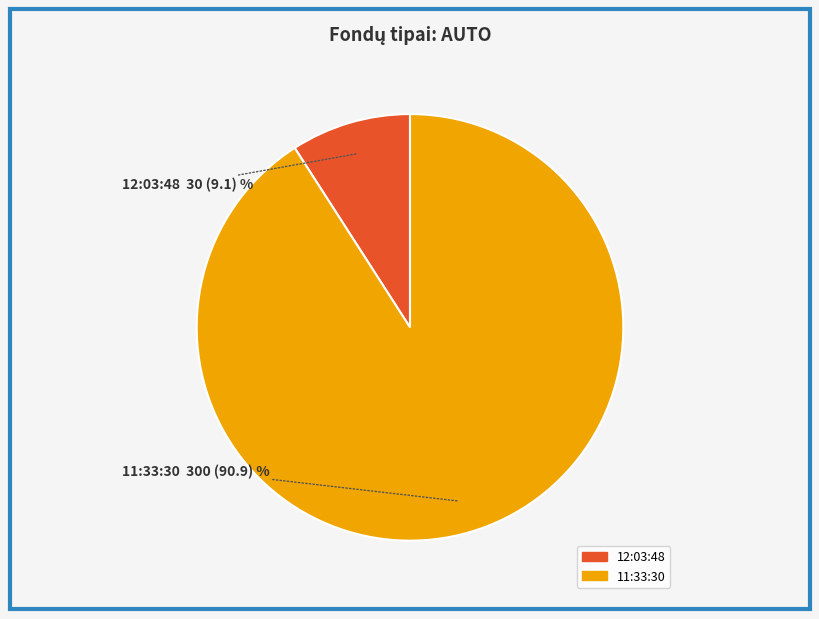

Combined, do 12:03:48 and 11:33:30 account for over 50%?

Yes